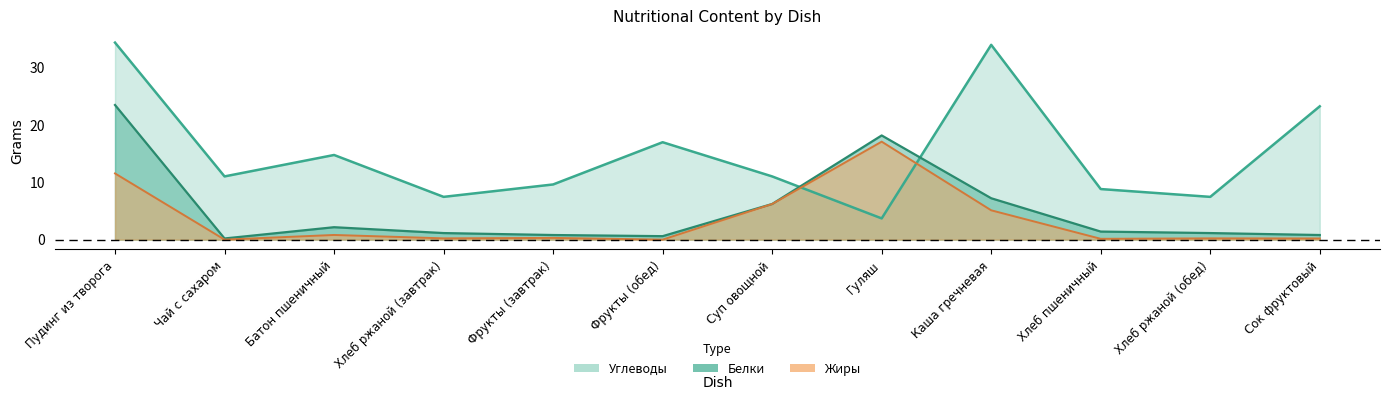

What is the approximate value of Белки at Суп овощной?

6.2